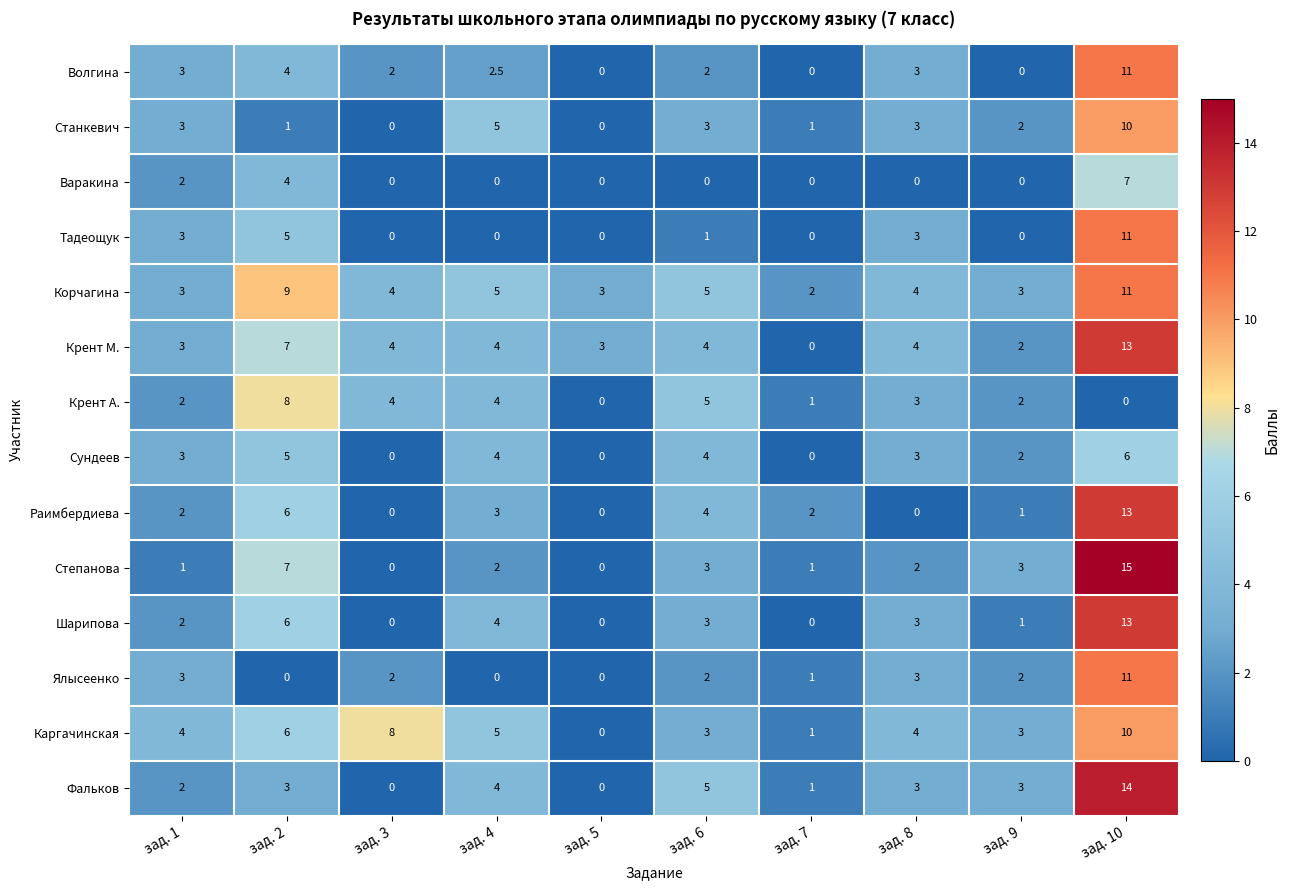

What is the total value across all series at зад. 2?

71.0